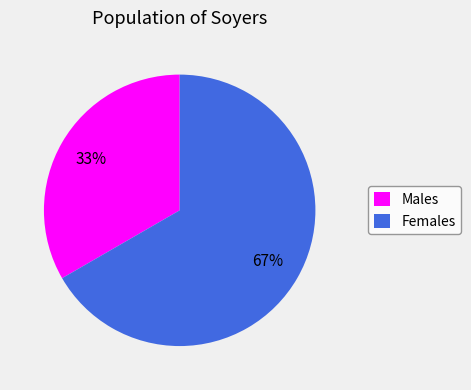

Combined, do Males and Females account for over 50%?

Yes